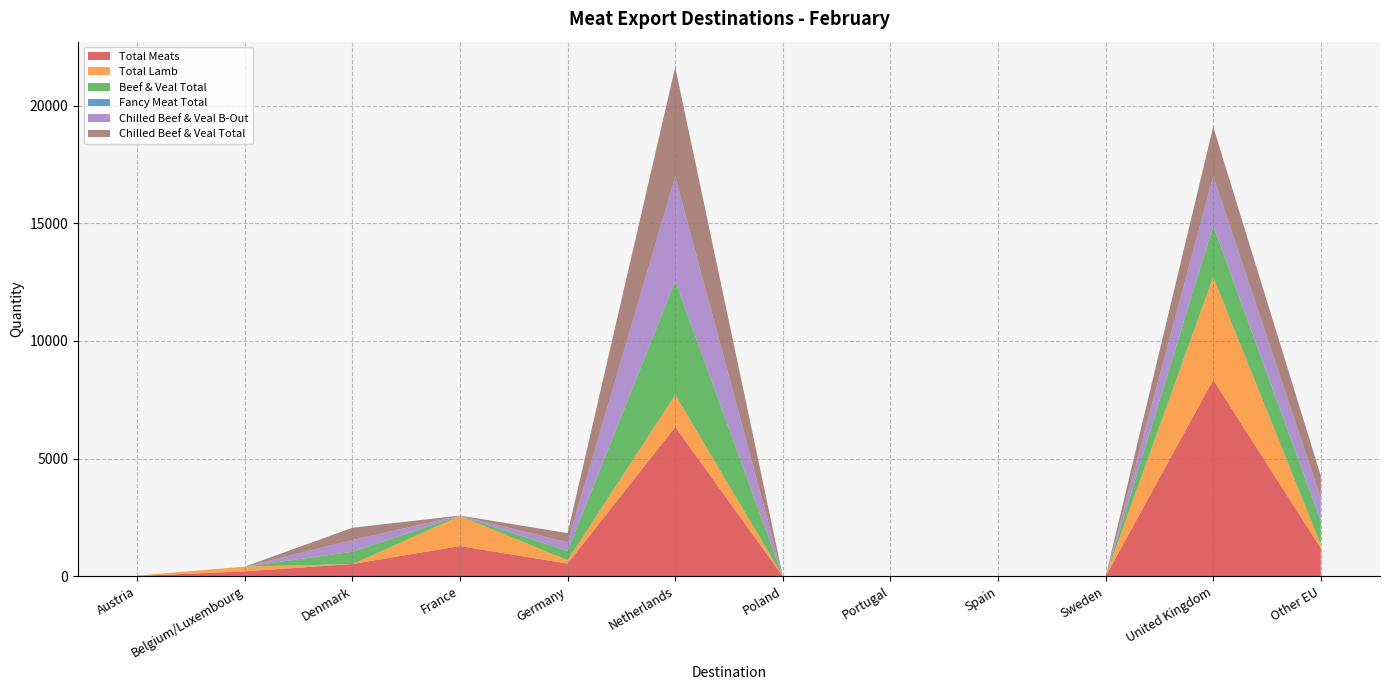

Reading left to right, transcribe all the data shown in this chart.

Total Meats: Austria=14.2	Belgium/Luxembourg=210.4	Denmark=520.9	France=1283.8	Germany=539.3	Netherlands=6347.8	Poland=0.0	Portugal=0.0	Spain=0.0	Sweden=0.0	United Kingdom=8349.2	Other EU=1192.6
Total Lamb: Austria=14.2	Belgium/Luxembourg=199.7	Denmark=0.0	France=1277.5	Germany=141.2	Netherlands=1364.5	Poland=0.0	Portugal=0.0	Spain=0.0	Sweden=0.0	United Kingdom=4371.9	Other EU=145.2
Beef & Veal Total: Austria=0.0	Belgium/Luxembourg=0.0	Denmark=520.9	France=5.8	Germany=393.4	Netherlands=4829.6	Poland=0.0	Portugal=0.0	Spain=0.0	Sweden=0.0	United Kingdom=2172.0	Other EU=972.2
Fancy Meat Total: Austria=0.0	Belgium/Luxembourg=0.0	Denmark=0.0	France=0.4	Germany=2.1	Netherlands=0.4	Poland=0.0	Portugal=0.0	Spain=0.0	Sweden=0.0	United Kingdom=0.5	Other EU=75.2
Chilled Beef & Veal B-Out: Austria=0.0	Belgium/Luxembourg=0.0	Denmark=497.9	France=5.8	Germany=365.1	Netherlands=4433.7	Poland=0.0	Portugal=0.0	Spain=0.0	Sweden=0.0	United Kingdom=2100.3	Other EU=926.8
Chilled Beef & Veal Total: Austria=0.0	Belgium/Luxembourg=0.0	Denmark=520.9	France=5.8	Germany=393.4	Netherlands=4656.2	Poland=0.0	Portugal=0.0	Spain=0.0	Sweden=0.0	United Kingdom=2105.4	Other EU=953.2